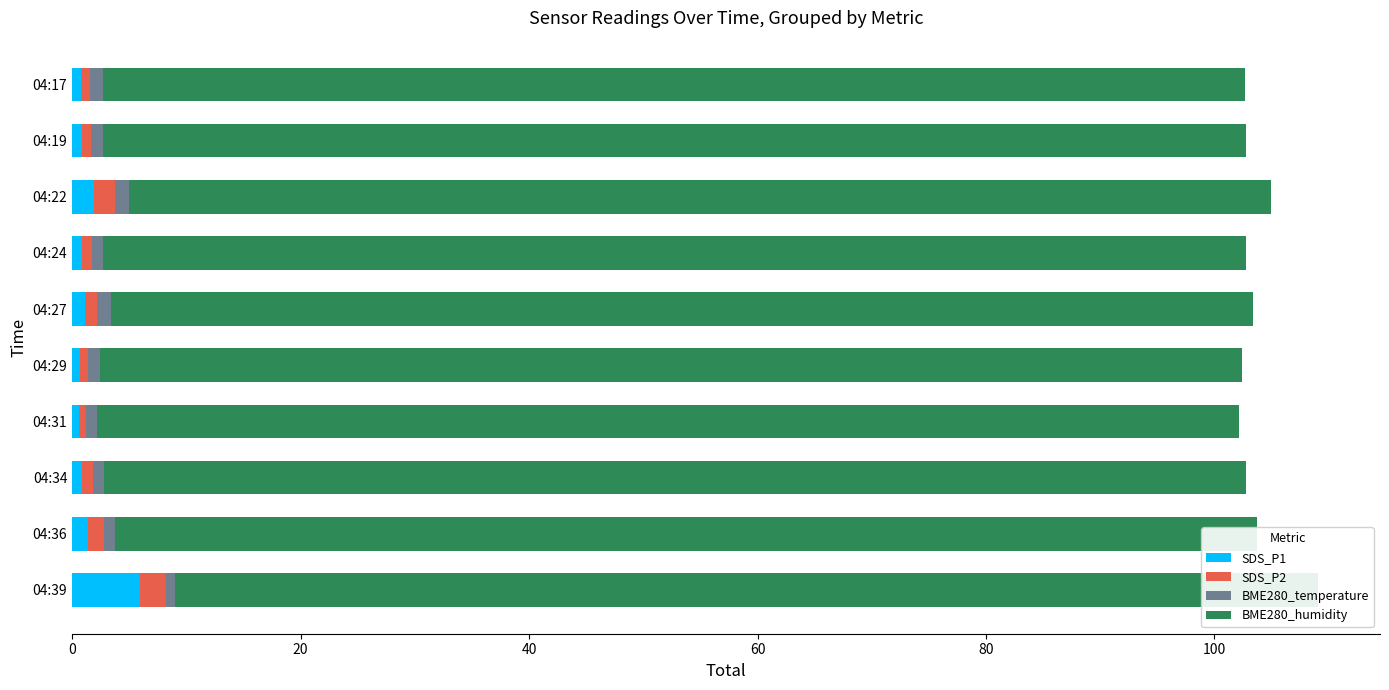

Which series has the largest total across all categories?

SDS_P1